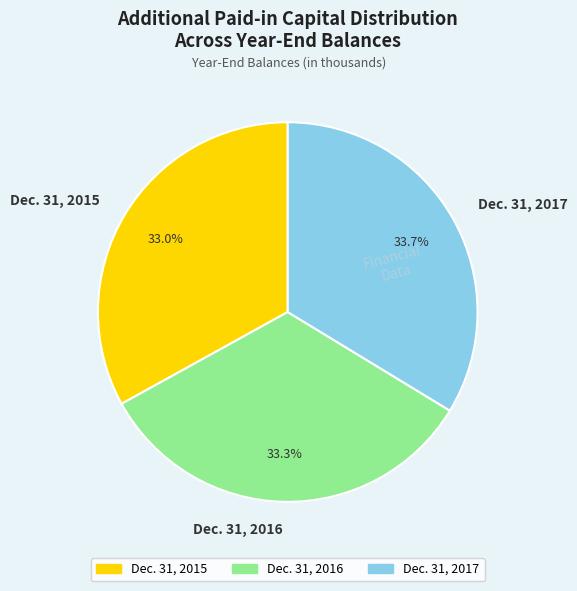

Does any single category account for the majority?

No